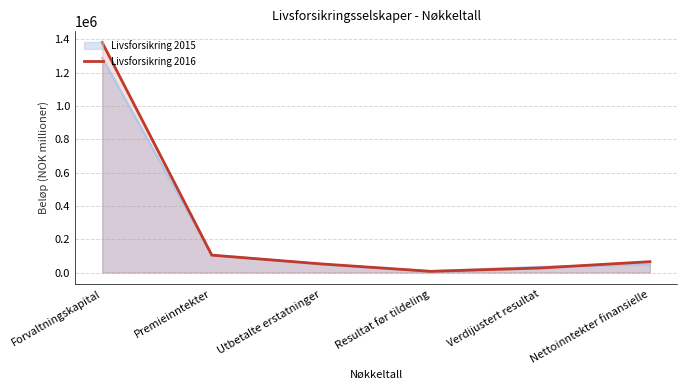

List the labels in order of value, largest first.

Forvaltningskapital, Premieinntekter, Nettoinntekter finansielle, Utbetalte erstatninger, Verdijustert resultat, Resultat før tildeling